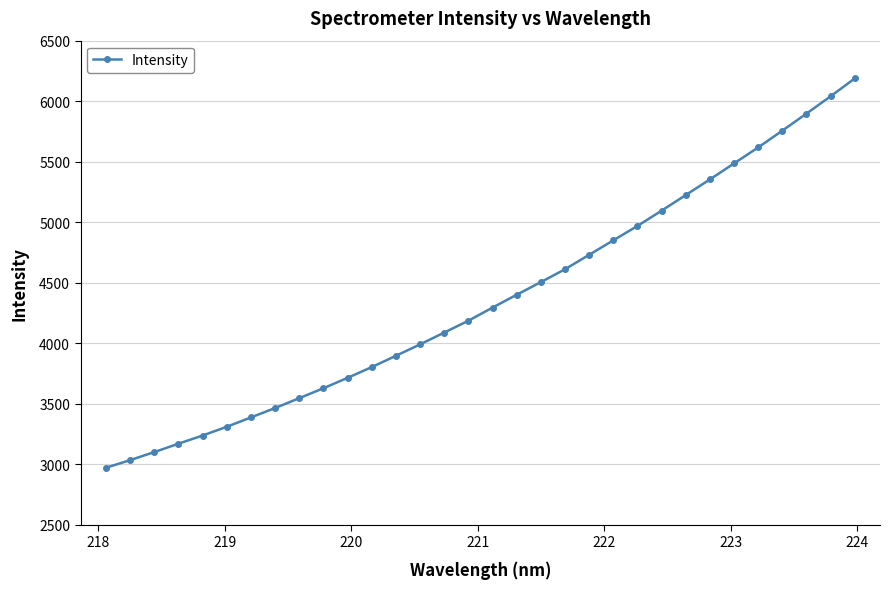

What is the maximum value shown in the chart?

6187.6